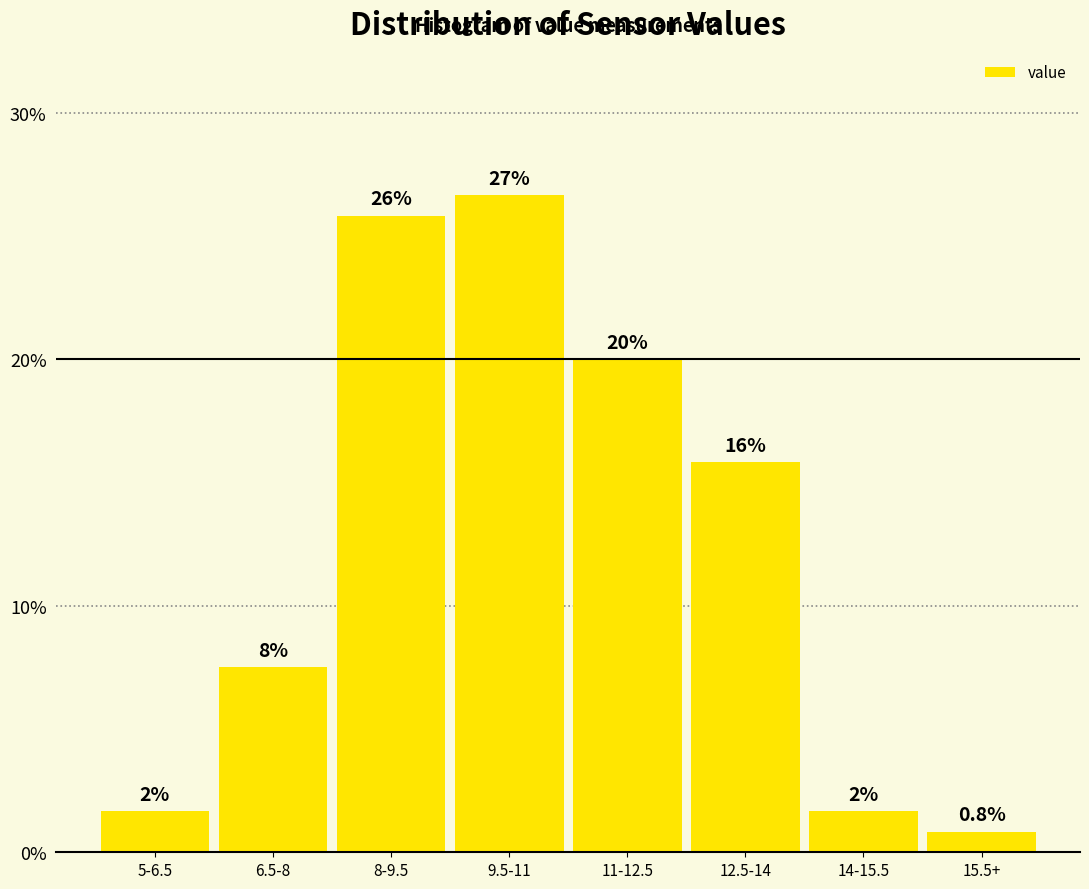

Does the chart contain any negative values?

No